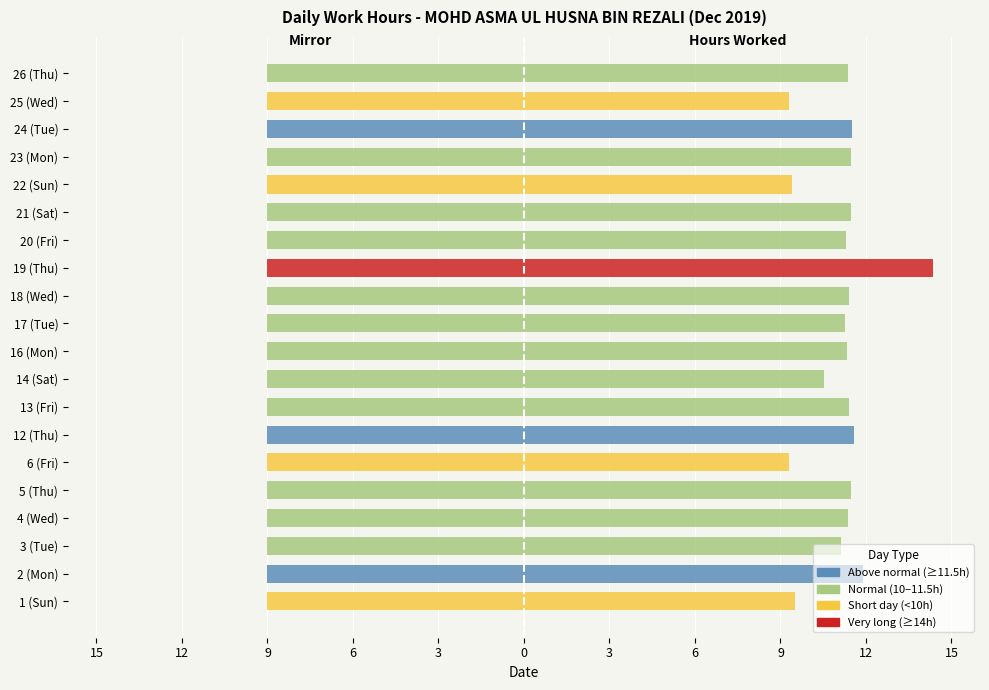

Are the bars horizontal?

Yes